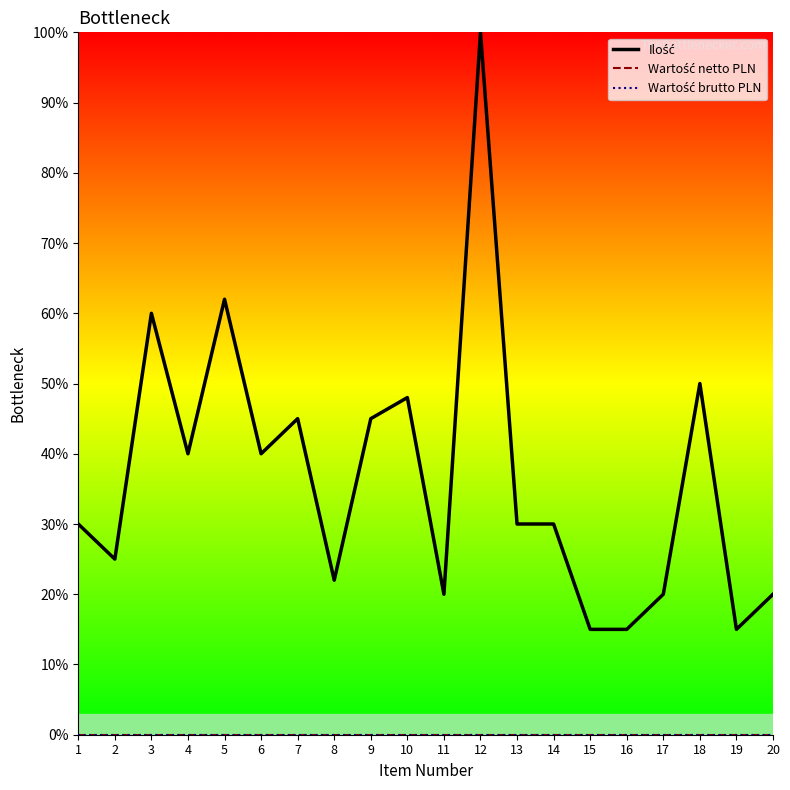

Which series has the largest total across all categories?

Ilość